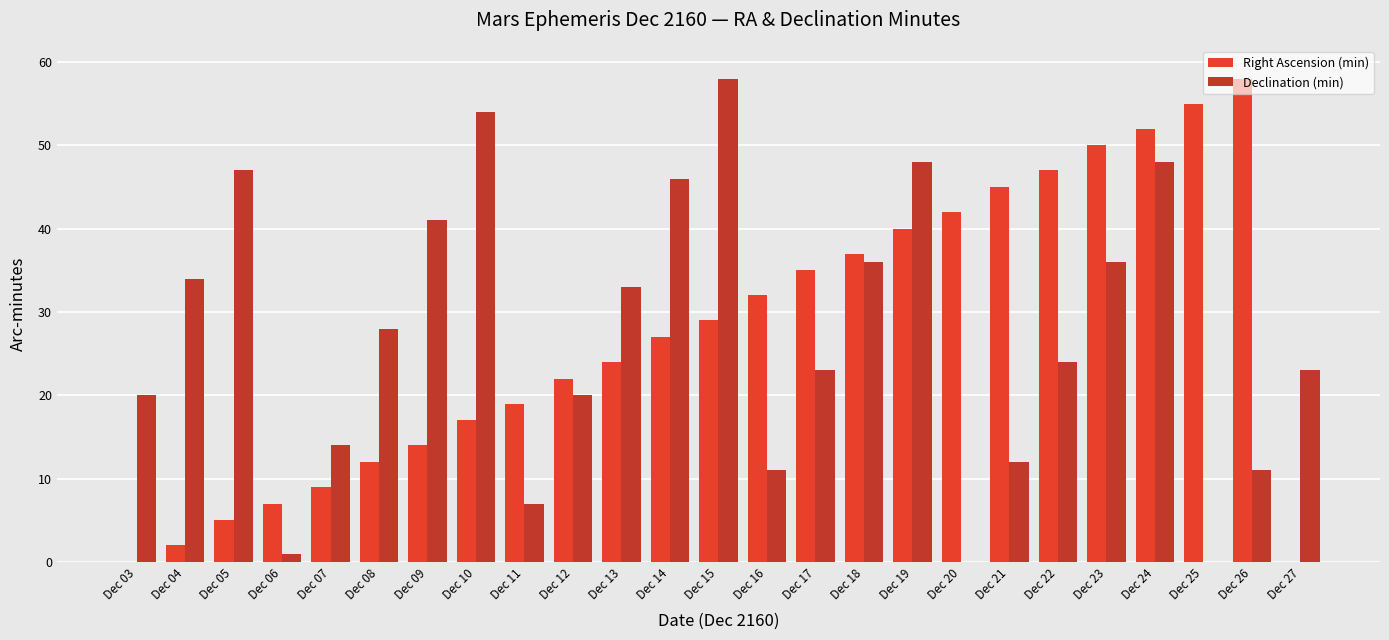

What is the maximum value for Declination (min)?

58